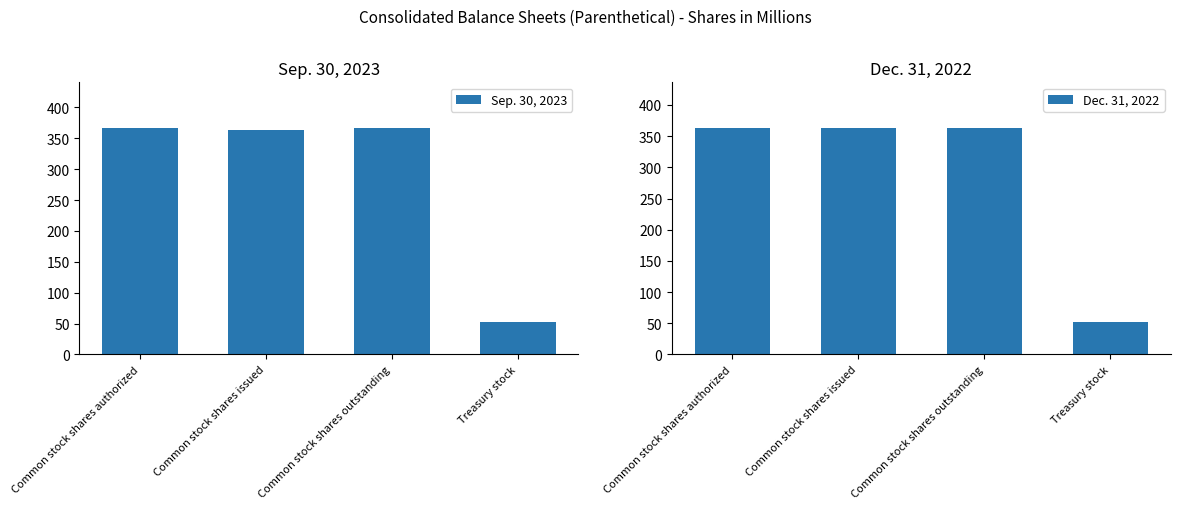

What is the sum of all Dec. 31, 2022 values?

1142.6